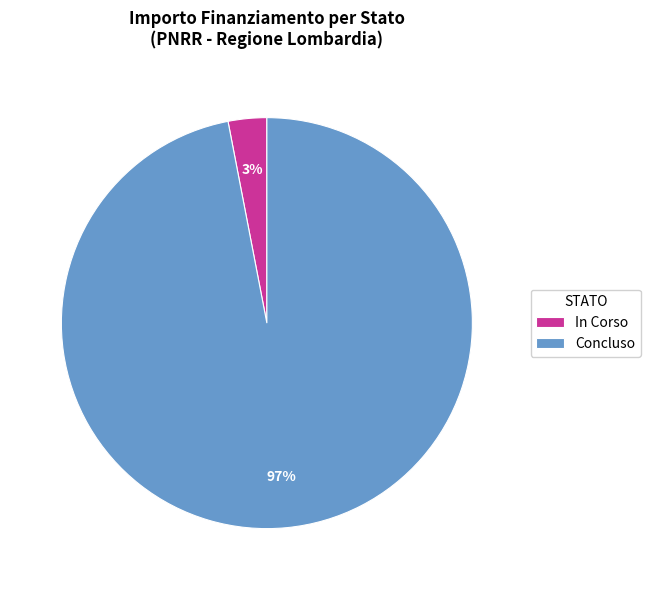

To the nearest percent, what portion does Concluso represent?

97%